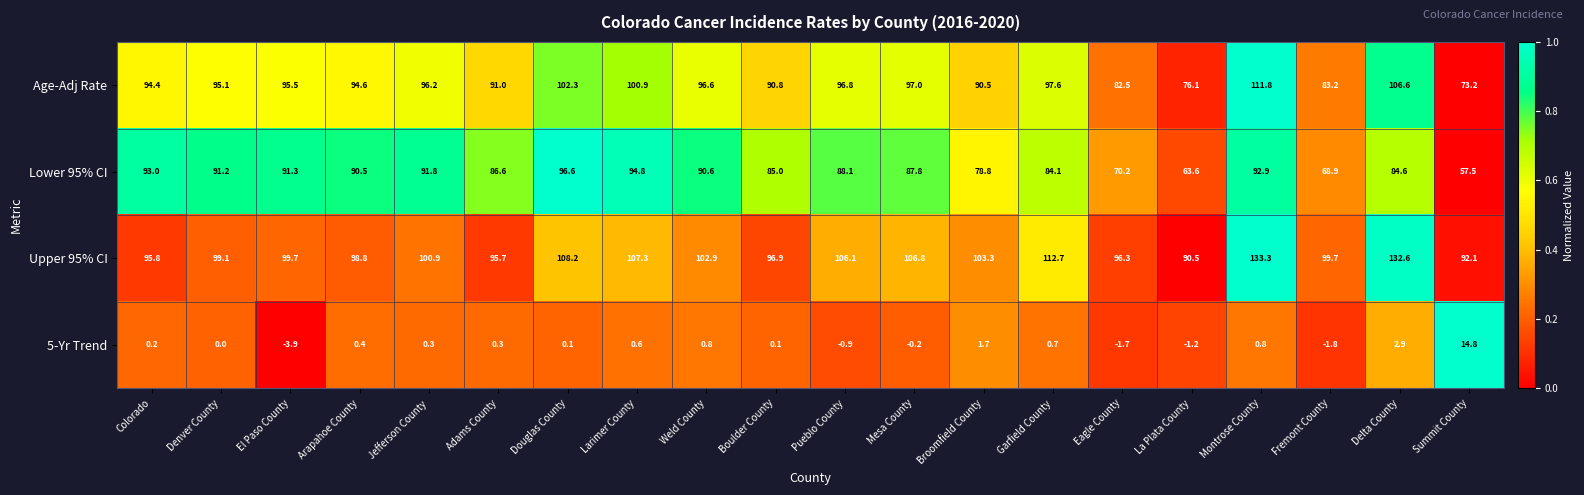

Count the number of categories in the chart.

20